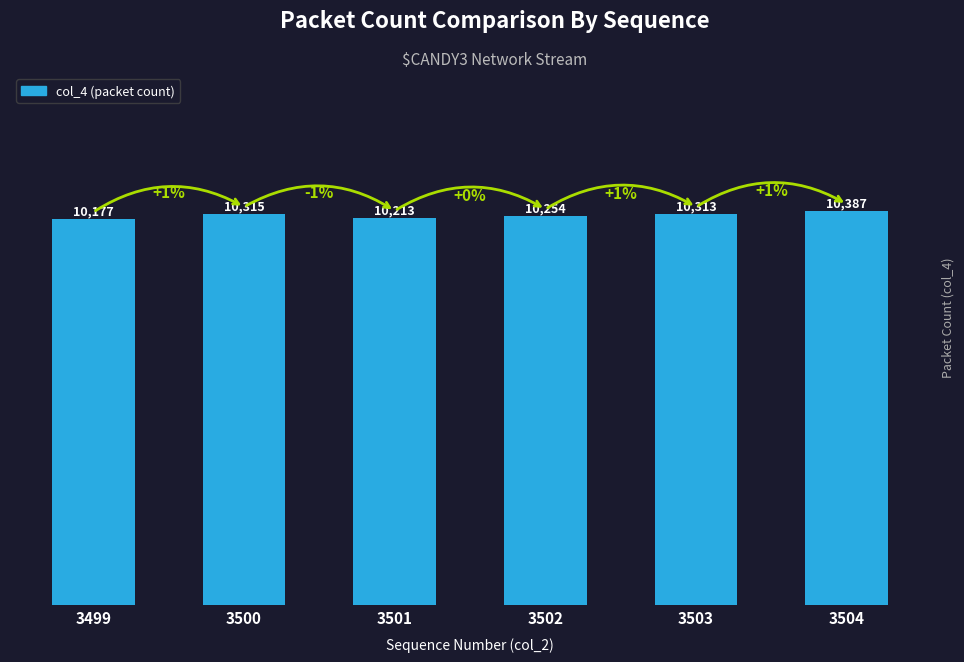

Where is the data nearest to the value 10282?

3502